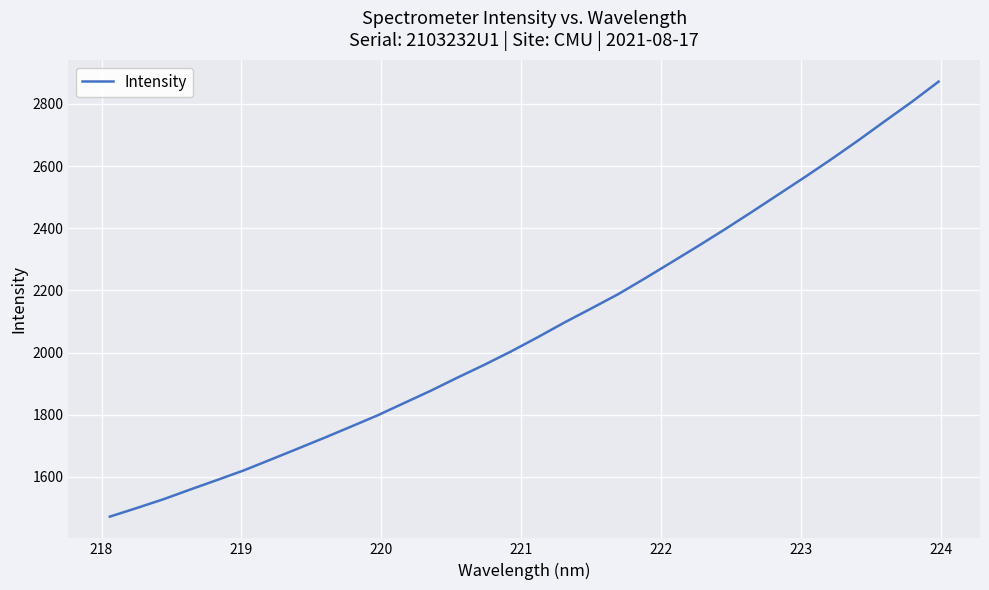

What is the difference between the maximum and minimum values?

1399.8